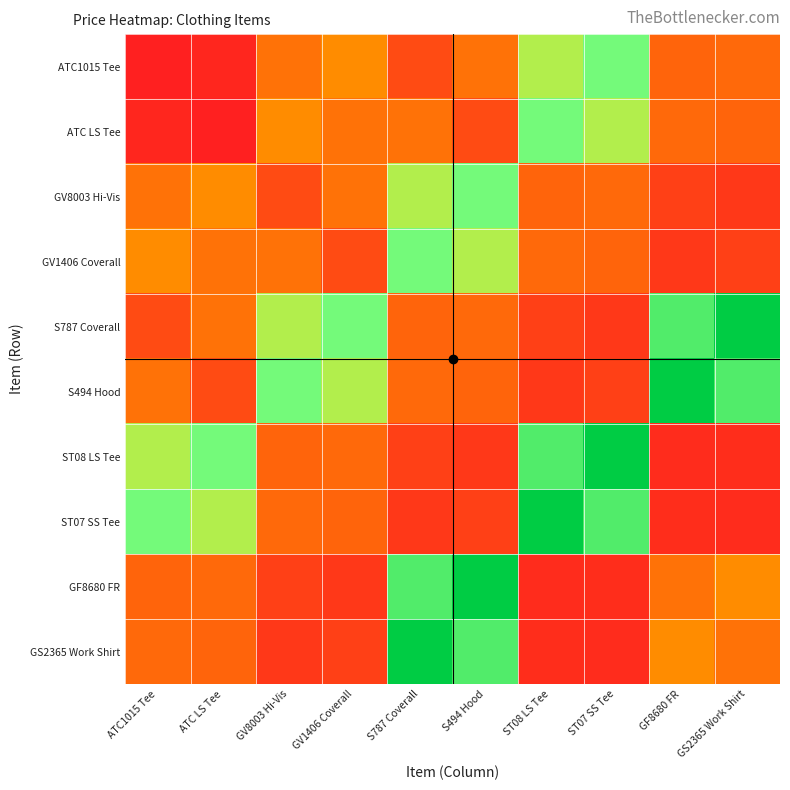

Reading left to right, extract all data points from this chart.

ATC1015 Tee: ATC1015 Tee=4.5	ATC LS Tee=9.1	GV8003 Hi-Vis=65.2	GV1406 Coverall=84.7	S787 Coverall=36.8	S494 Hood=65.1	ST08 LS Tee=150.0	ST07 SS Tee=170.0	GF8680 FR=55.0	GS2365 Work Shirt=59.0
ATC LS Tee: ATC1015 Tee=9.1	ATC LS Tee=4.5	GV8003 Hi-Vis=84.7	GV1406 Coverall=65.2	S787 Coverall=65.1	S494 Hood=36.8	ST08 LS Tee=170.0	ST07 SS Tee=150.0	GF8680 FR=59.0	GS2365 Work Shirt=55.0
GV8003 Hi-Vis: ATC1015 Tee=65.2	ATC LS Tee=84.7	GV8003 Hi-Vis=36.8	GV1406 Coverall=65.1	S787 Coverall=150.0	S494 Hood=170.0	ST08 LS Tee=55.0	ST07 SS Tee=59.0	GF8680 FR=28.5	GS2365 Work Shirt=23.0
GV1406 Coverall: ATC1015 Tee=84.7	ATC LS Tee=65.2	GV8003 Hi-Vis=65.1	GV1406 Coverall=36.8	S787 Coverall=170.0	S494 Hood=150.0	ST08 LS Tee=59.0	ST07 SS Tee=55.0	GF8680 FR=23.0	GS2365 Work Shirt=28.5
S787 Coverall: ATC1015 Tee=36.8	ATC LS Tee=65.1	GV8003 Hi-Vis=150.0	GV1406 Coverall=170.0	S787 Coverall=55.0	S494 Hood=59.0	ST08 LS Tee=28.5	ST07 SS Tee=23.0	GF8680 FR=188.2	GS2365 Work Shirt=232.0
S494 Hood: ATC1015 Tee=65.1	ATC LS Tee=36.8	GV8003 Hi-Vis=170.0	GV1406 Coverall=150.0	S787 Coverall=59.0	S494 Hood=55.0	ST08 LS Tee=23.0	ST07 SS Tee=28.5	GF8680 FR=232.0	GS2365 Work Shirt=188.2
ST08 LS Tee: ATC1015 Tee=150.0	ATC LS Tee=170.0	GV8003 Hi-Vis=55.0	GV1406 Coverall=59.0	S787 Coverall=28.5	S494 Hood=23.0	ST08 LS Tee=188.2	ST07 SS Tee=232.0	GF8680 FR=14.0	GS2365 Work Shirt=15.0
ST07 SS Tee: ATC1015 Tee=170.0	ATC LS Tee=150.0	GV8003 Hi-Vis=59.0	GV1406 Coverall=55.0	S787 Coverall=23.0	S494 Hood=28.5	ST08 LS Tee=232.0	ST07 SS Tee=188.2	GF8680 FR=15.0	GS2365 Work Shirt=14.0
GF8680 FR: ATC1015 Tee=55.0	ATC LS Tee=59.0	GV8003 Hi-Vis=28.5	GV1406 Coverall=23.0	S787 Coverall=188.2	S494 Hood=232.0	ST08 LS Tee=14.0	ST07 SS Tee=15.0	GF8680 FR=65.2	GS2365 Work Shirt=84.7
GS2365 Work Shirt: ATC1015 Tee=59.0	ATC LS Tee=55.0	GV8003 Hi-Vis=23.0	GV1406 Coverall=28.5	S787 Coverall=232.0	S494 Hood=188.2	ST08 LS Tee=15.0	ST07 SS Tee=14.0	GF8680 FR=84.7	GS2365 Work Shirt=65.2